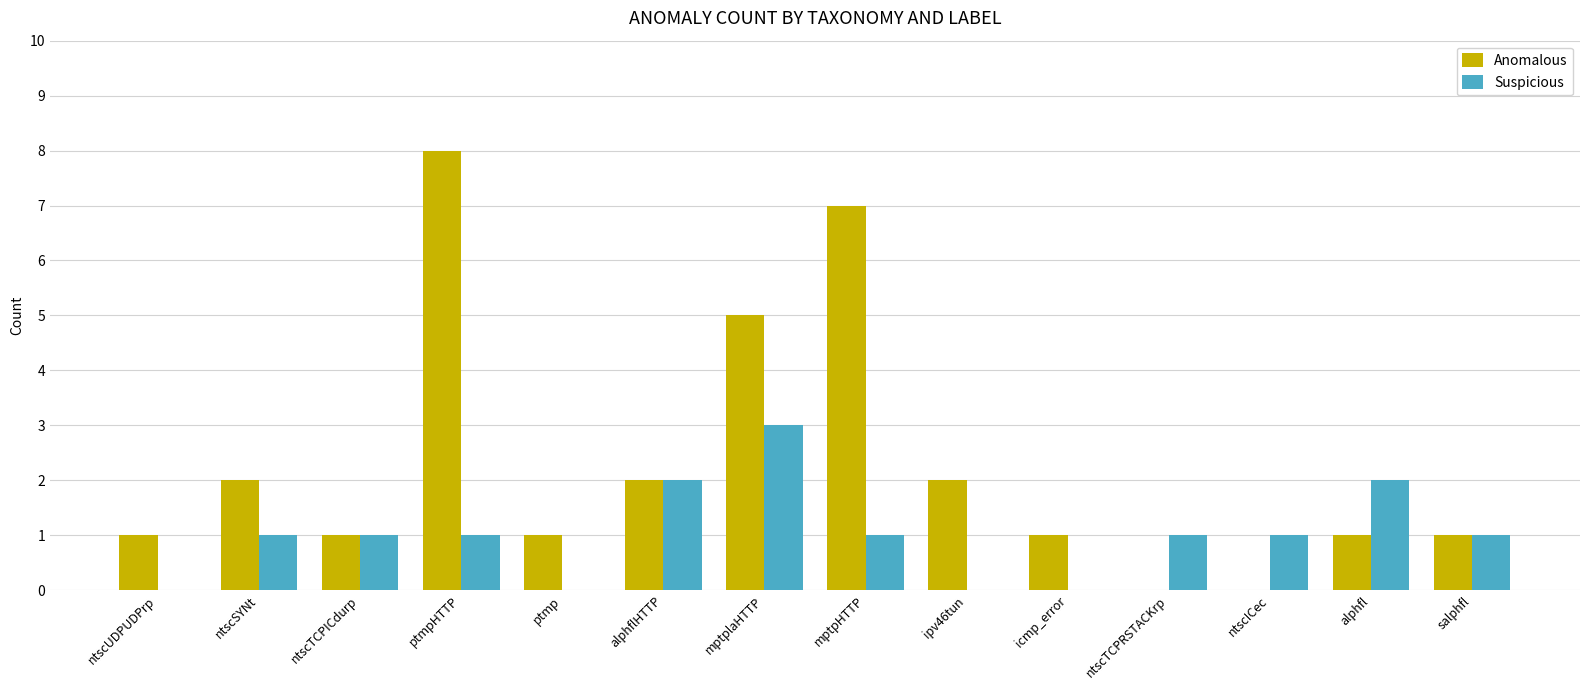

Is it true that Suspicious equals 3 at alphflHTTP?

False